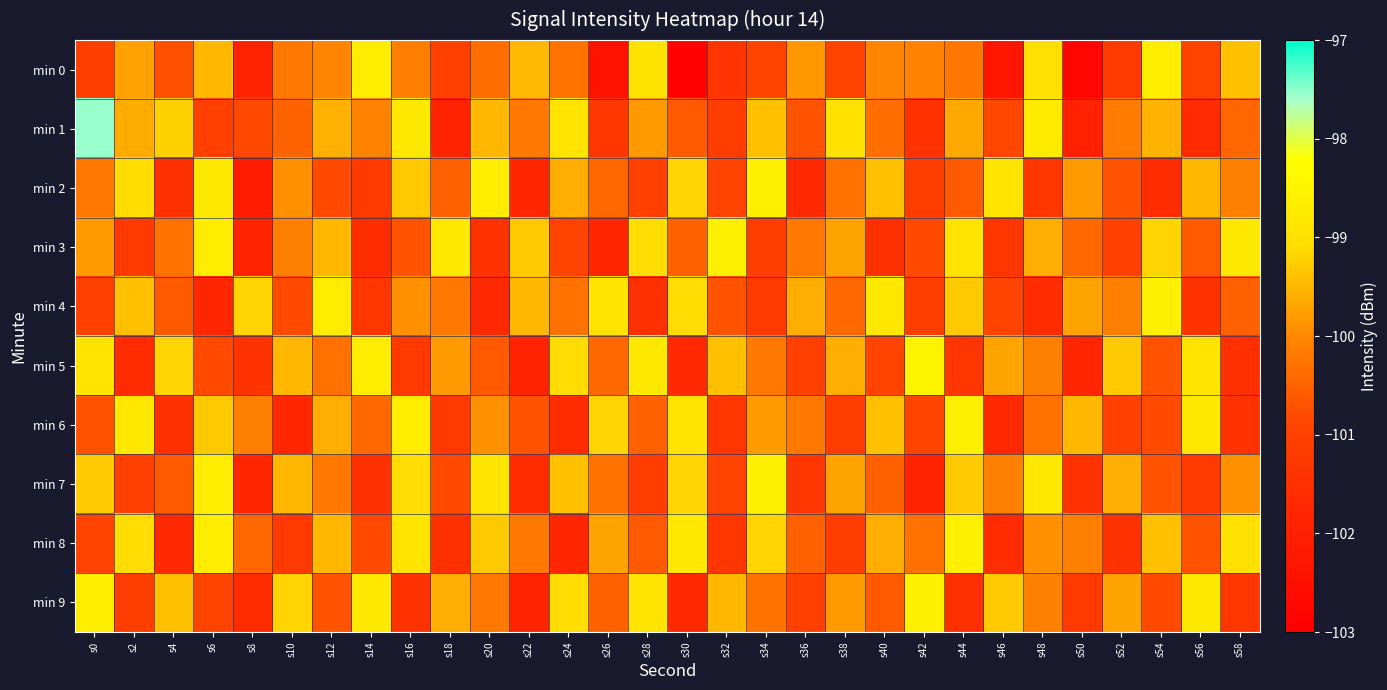

Reading left to right, what are all the values shown in this chart?

min 0: s0=-101.1	s2=-99.7	s4=-100.7	s6=-99.5	s8=-101.9	s10=-100.2	s12=-100.0	s14=-98.7	s16=-100.1	s18=-101.0	s20=-100.3	s22=-99.5	s24=-100.3	s26=-102.4	s28=-98.9	s30=-102.9	s32=-101.4	s34=-100.9	s36=-99.8	s38=-100.9	s40=-100.0	s42=-100.1	s44=-100.2	s46=-102.3	s48=-99.0	s50=-102.8	s52=-101.2	s54=-98.7	s56=-100.9	s58=-99.4
min 1: s0=-97.6	s2=-99.6	s4=-99.2	s6=-101.0	s8=-100.8	s10=-100.5	s12=-99.6	s14=-100.1	s16=-98.8	s18=-101.9	s20=-99.5	s22=-100.2	s24=-98.9	s26=-101.3	s28=-99.8	s30=-100.6	s32=-101.1	s34=-99.4	s36=-100.7	s38=-99.0	s40=-100.3	s42=-101.5	s44=-99.7	s46=-100.8	s48=-98.8	s50=-102.0	s52=-100.2	s54=-99.5	s56=-101.7	s58=-100.5
min 2: s0=-100.2	s2=-99.1	s4=-101.5	s6=-98.8	s8=-102.1	s10=-99.9	s12=-100.8	s14=-101.2	s16=-99.3	s18=-100.5	s20=-98.7	s22=-101.8	s24=-99.6	s26=-100.4	s28=-101.0	s30=-99.2	s32=-100.9	s34=-98.6	s36=-101.7	s38=-100.3	s40=-99.4	s42=-101.1	s44=-100.6	s46=-98.9	s48=-101.3	s50=-99.8	s52=-100.7	s54=-101.6	s56=-99.5	s58=-100.1
min 3: s0=-99.8	s2=-101.2	s4=-100.3	s6=-98.7	s8=-101.9	s10=-100.1	s12=-99.5	s14=-101.6	s16=-100.7	s18=-98.8	s20=-101.4	s22=-99.3	s24=-100.9	s26=-101.8	s28=-99.1	s30=-100.5	s32=-98.6	s34=-101.1	s36=-100.2	s38=-99.7	s40=-101.5	s42=-100.8	s44=-98.9	s46=-101.3	s48=-99.6	s50=-100.4	s52=-101.0	s54=-99.2	s56=-100.6	s58=-98.8
min 4: s0=-101.0	s2=-99.4	s4=-100.6	s6=-101.8	s8=-99.2	s10=-100.8	s12=-98.7	s14=-101.3	s16=-99.9	s18=-100.2	s20=-101.7	s22=-99.5	s24=-100.3	s26=-98.9	s28=-101.5	s30=-99.1	s32=-100.7	s34=-101.2	s36=-99.6	s38=-100.4	s40=-98.8	s42=-101.1	s44=-99.3	s46=-100.9	s48=-101.6	s50=-99.7	s52=-100.1	s54=-98.6	s56=-101.4	s58=-100.5
min 5: s0=-98.9	s2=-101.6	s4=-99.2	s6=-100.8	s8=-101.4	s10=-99.5	s12=-100.3	s14=-98.7	s16=-101.2	s18=-99.8	s20=-100.6	s22=-101.9	s24=-99.1	s26=-100.4	s28=-98.8	s30=-101.7	s32=-99.4	s34=-100.2	s36=-101.0	s38=-99.6	s40=-100.9	s42=-98.5	s44=-101.3	s46=-99.7	s48=-100.1	s50=-101.8	s52=-99.3	s54=-100.7	s56=-98.9	s58=-101.5
min 6: s0=-100.7	s2=-98.8	s4=-101.5	s6=-99.3	s8=-100.1	s10=-101.8	s12=-99.6	s14=-100.4	s16=-98.7	s18=-101.2	s20=-99.9	s22=-100.7	s24=-101.6	s26=-99.2	s28=-100.5	s30=-98.9	s32=-101.3	s34=-99.8	s36=-100.2	s38=-101.1	s40=-99.4	s42=-100.9	s44=-98.6	s46=-101.7	s48=-100.3	s50=-99.5	s52=-101.0	s54=-100.8	s56=-98.8	s58=-101.4
min 7: s0=-99.3	s2=-101.0	s4=-100.6	s6=-98.7	s8=-101.8	s10=-99.5	s12=-100.2	s14=-101.5	s16=-99.1	s18=-100.8	s20=-98.9	s22=-101.6	s24=-99.4	s26=-100.3	s28=-101.1	s30=-99.2	s32=-100.9	s34=-98.6	s36=-101.3	s38=-99.7	s40=-100.5	s42=-101.9	s44=-99.3	s46=-100.1	s48=-98.8	s50=-101.4	s52=-99.6	s54=-100.7	s56=-101.2	s58=-99.9
min 8: s0=-100.9	s2=-99.1	s4=-101.7	s6=-98.7	s8=-100.4	s10=-101.2	s12=-99.5	s14=-100.8	s16=-98.9	s18=-101.5	s20=-99.3	s22=-100.2	s24=-101.8	s26=-99.7	s28=-100.6	s30=-98.8	s32=-101.3	s34=-99.2	s36=-100.5	s38=-101.1	s40=-99.6	s42=-100.3	s44=-98.6	s46=-101.6	s48=-99.9	s50=-100.1	s52=-101.4	s54=-99.4	s56=-100.7	s58=-99.0
min 9: s0=-98.7	s2=-101.1	s4=-99.4	s6=-100.9	s8=-101.6	s10=-99.2	s12=-100.7	s14=-98.8	s16=-101.4	s18=-99.6	s20=-100.2	s22=-101.9	s24=-99.1	s26=-100.5	s28=-98.9	s30=-101.7	s32=-99.5	s34=-100.3	s36=-101.0	s38=-99.8	s40=-100.6	s42=-98.6	s44=-101.5	s46=-99.3	s48=-100.1	s50=-101.2	s52=-99.7	s54=-100.8	s56=-98.8	s58=-101.3